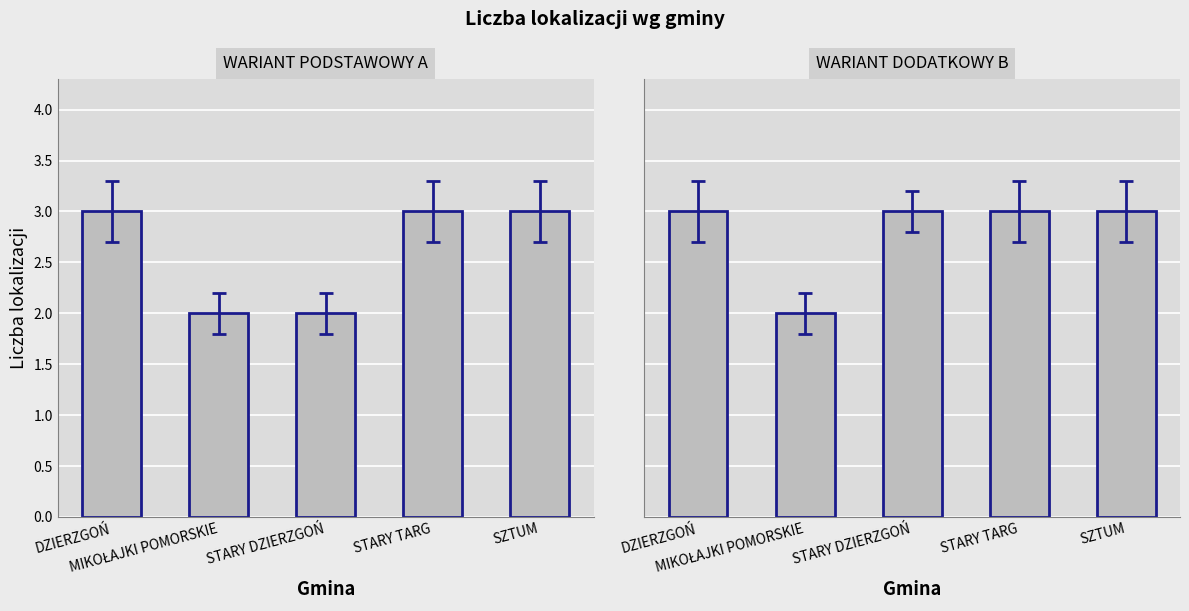

The value of WARIANT PODSTAWOWY A at DZIERZGOŃ is 3. True or false?

True